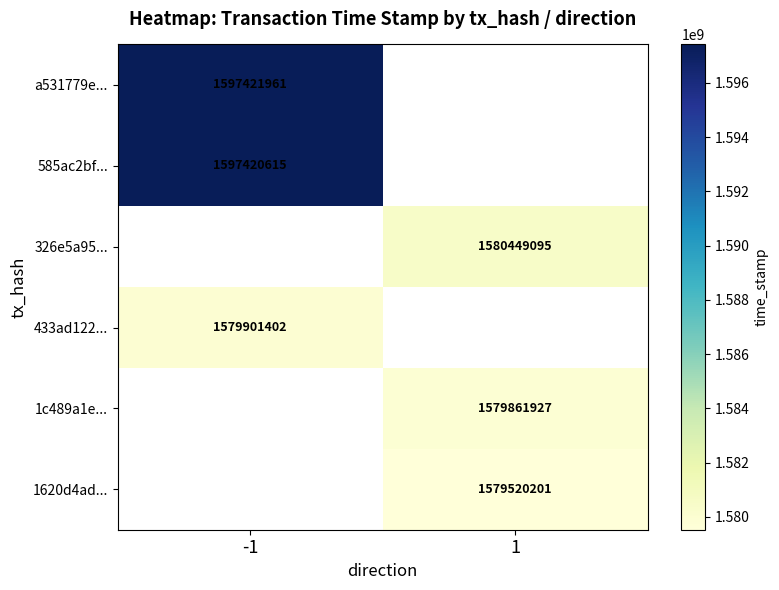

Is it true that 585ac2bf... equals 1597420615 at -1?

True